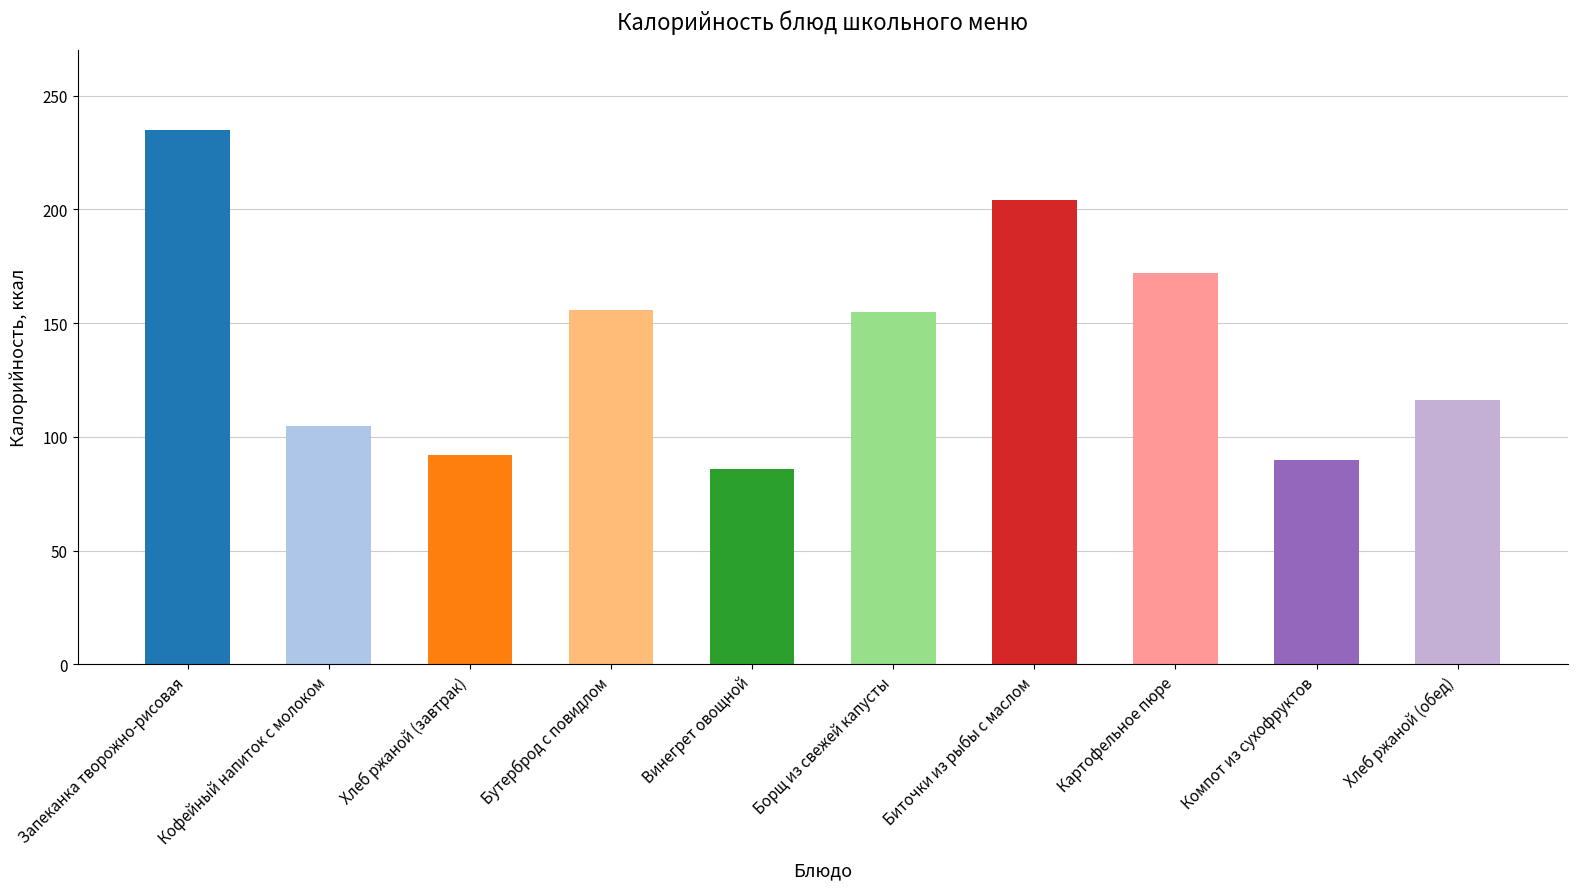

The chart shows a value of 105 at Кофейный напиток с молоком. True or false?

True